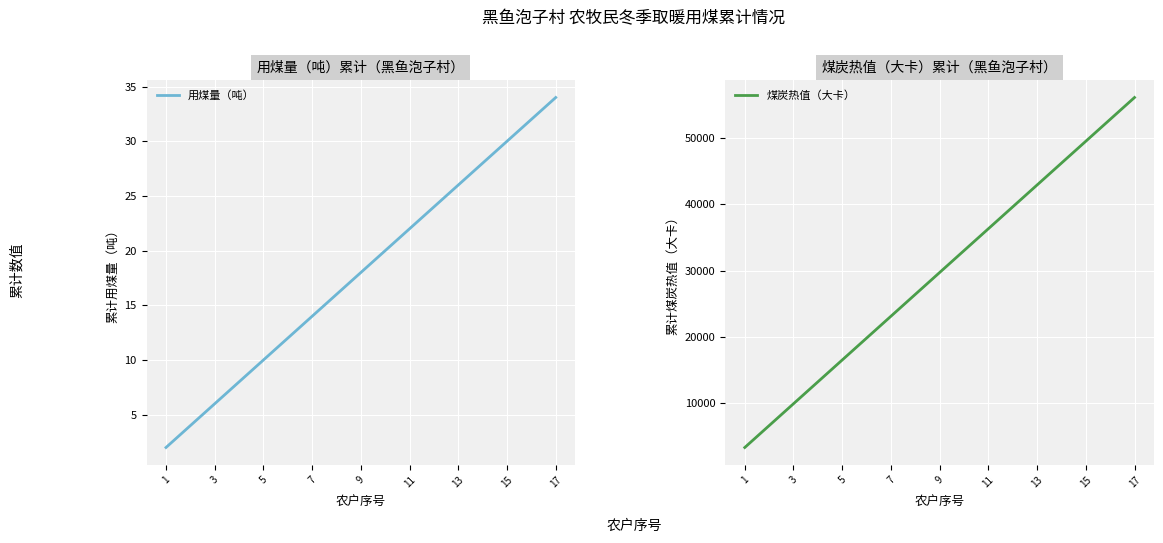

What is the highest value of the 用煤量（吨） series?

34